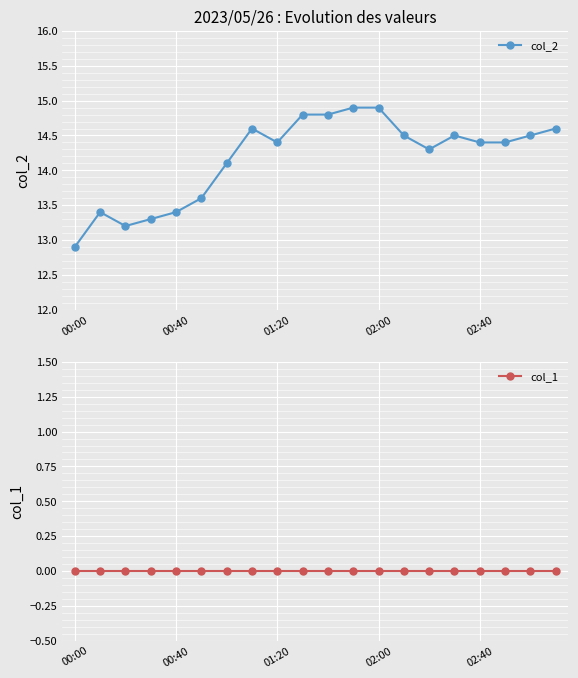

Where is col_2 nearest to the value 13?

00:00